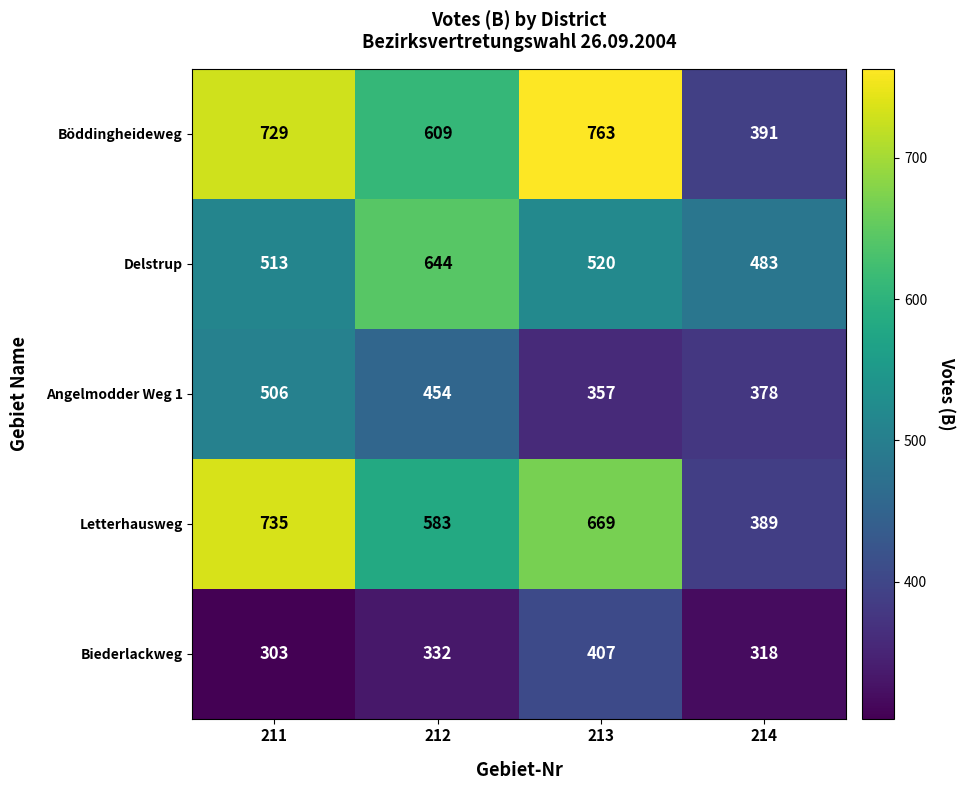

Reading left to right, extract all data points from this chart.

Böddingheideweg: 729	609	763	391
Delstrup: 513	644	520	483
Angelmodder Weg 1: 506	454	357	378
Letterhausweg: 735	583	669	389
Biederlackweg: 303	332	407	318